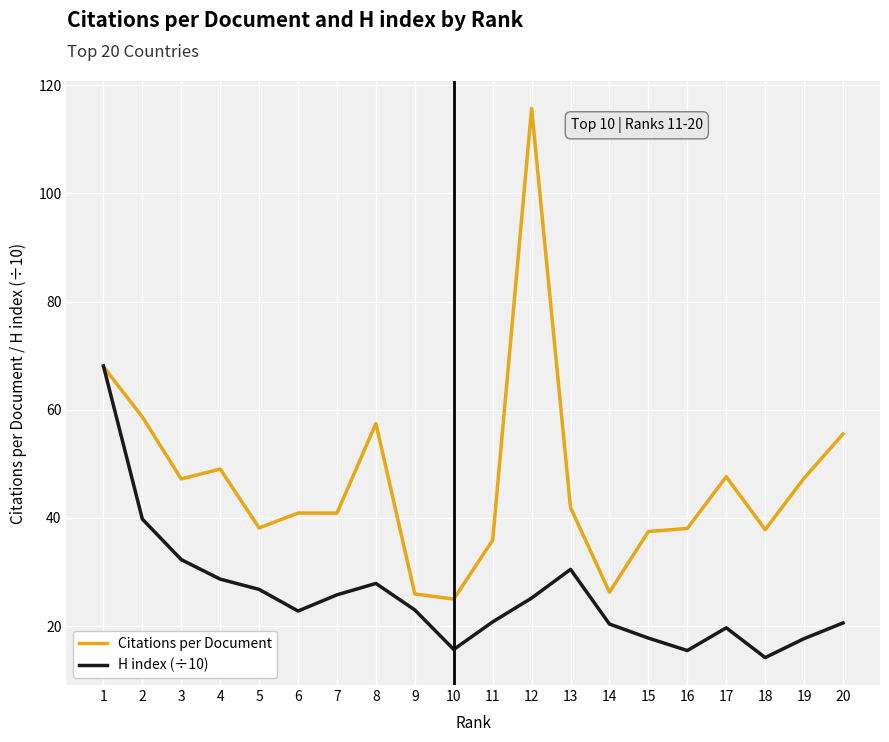

What is the spread (max minus min) of values at 20?

34.9